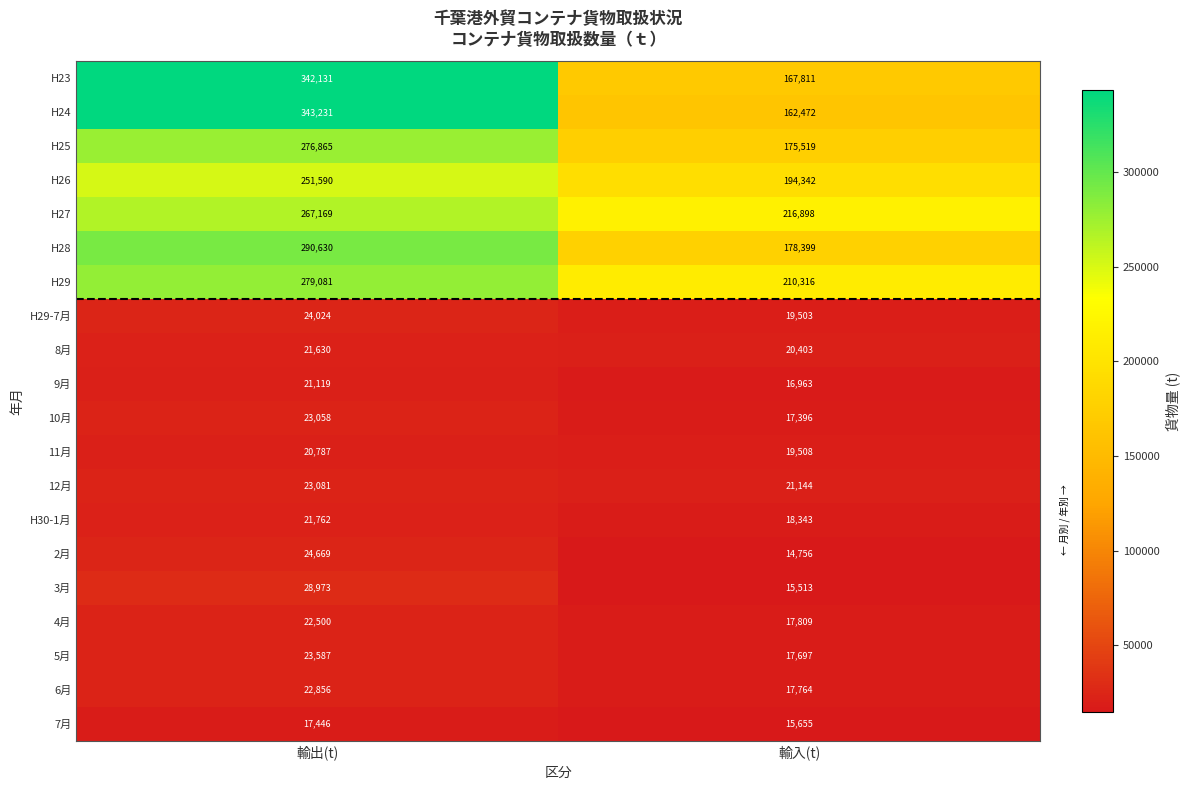

What is the spread (max minus min) of values at 輸入(t)?

202142